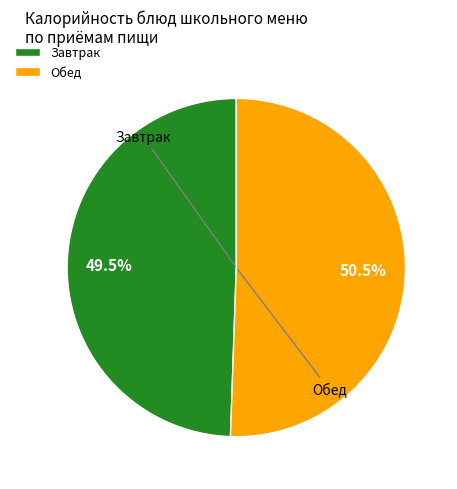

What is the largest slice in the pie chart?

Обед